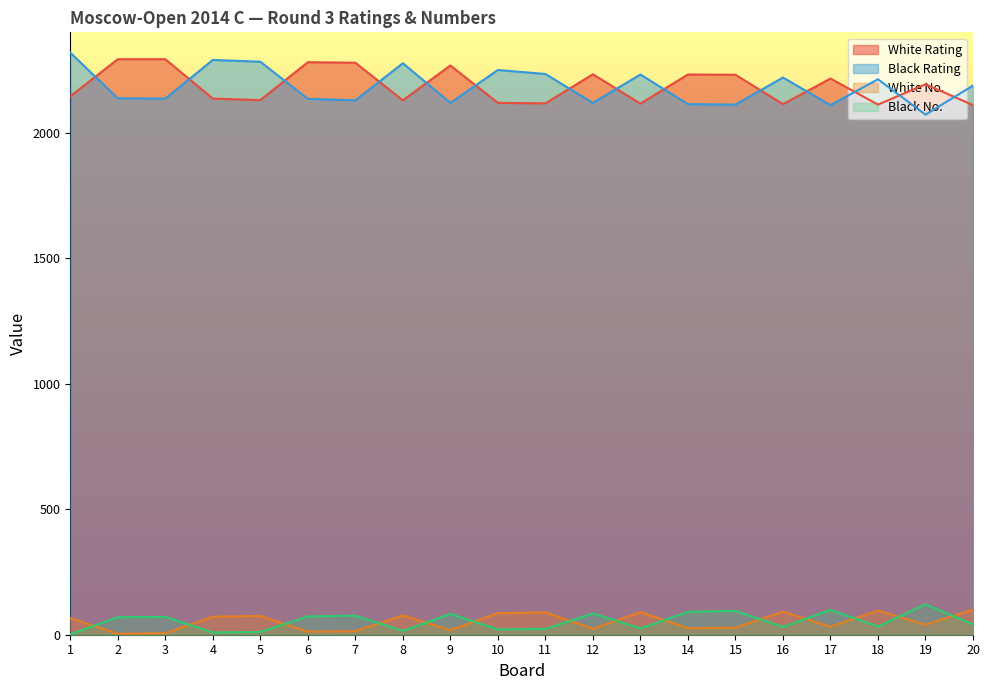

Is the value of Black No. at 1 greater than the value of White Rating at 13?

No